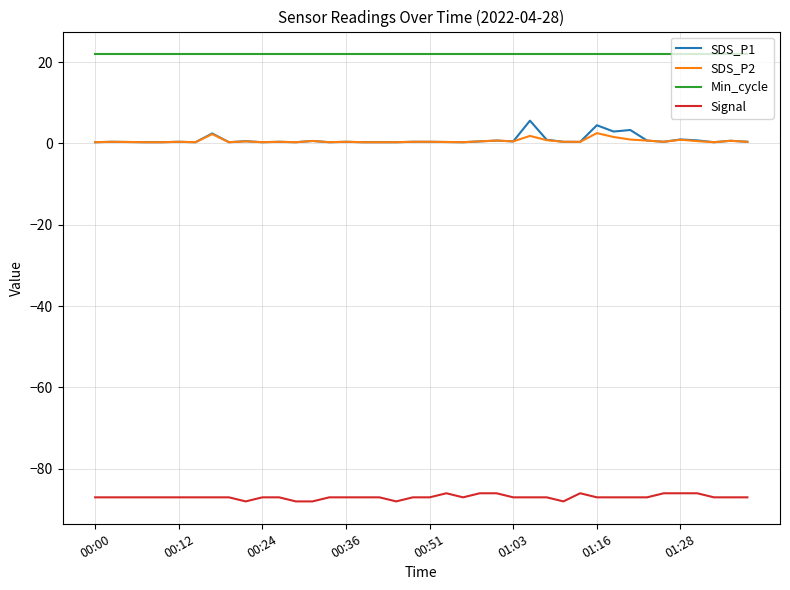

Which series has the largest range (max minus min)?

SDS_P1